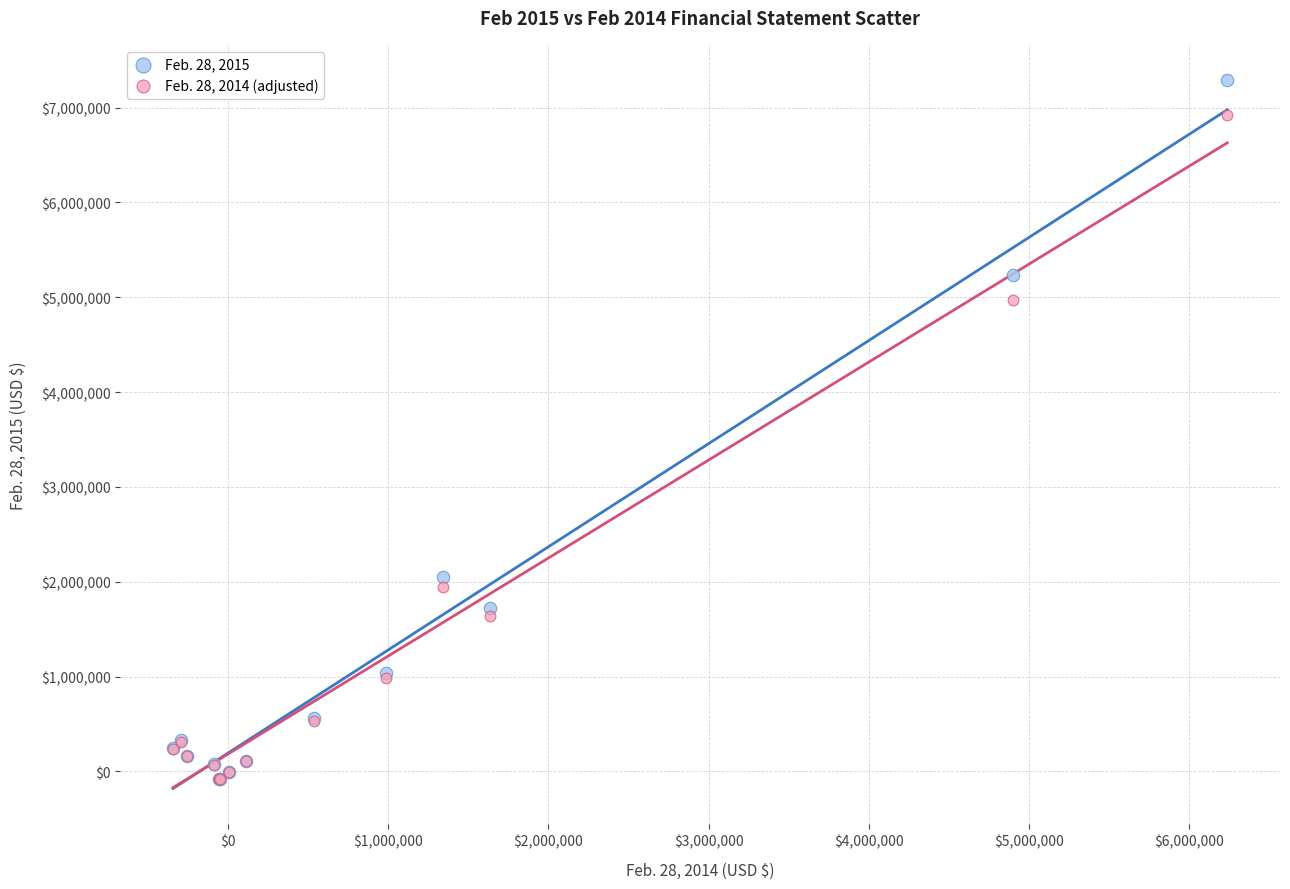

Across all series, what Y value is closest to 3602390?

4975144.3